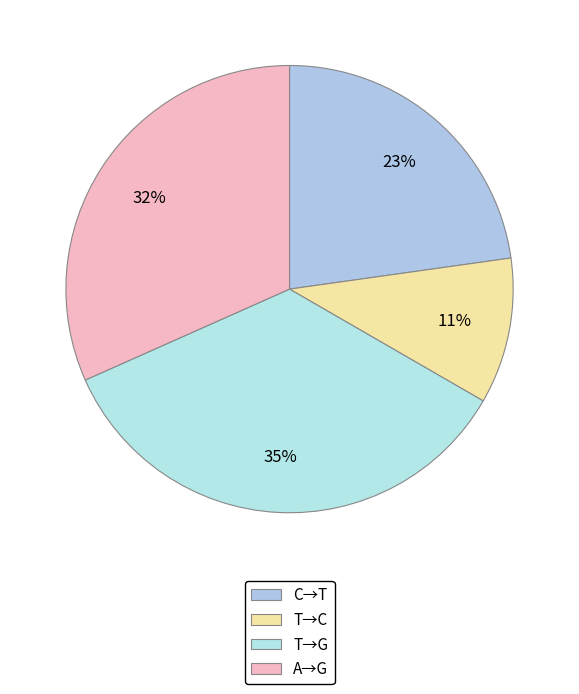

How many slices are in this pie chart?

4